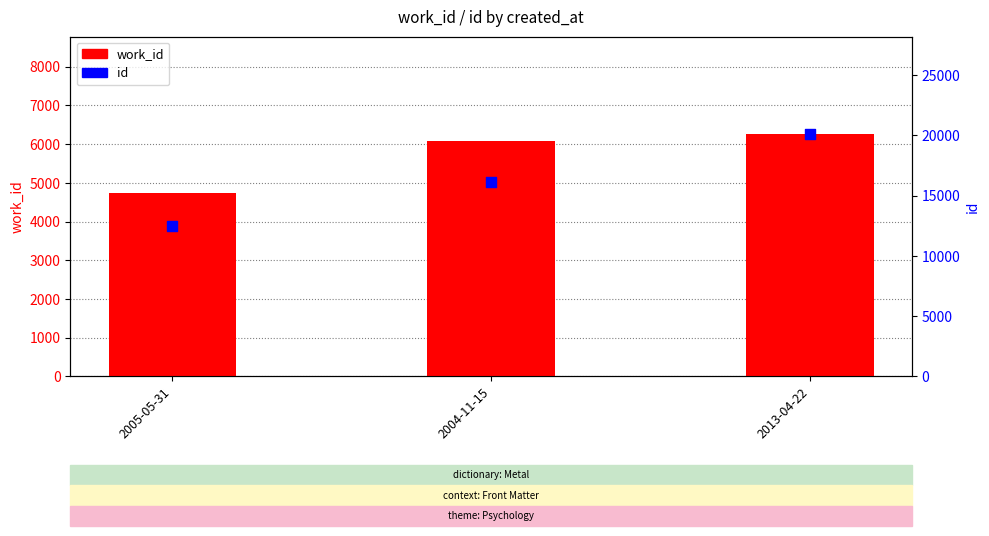

At which category is the sum across all series the highest?

2013-04-22